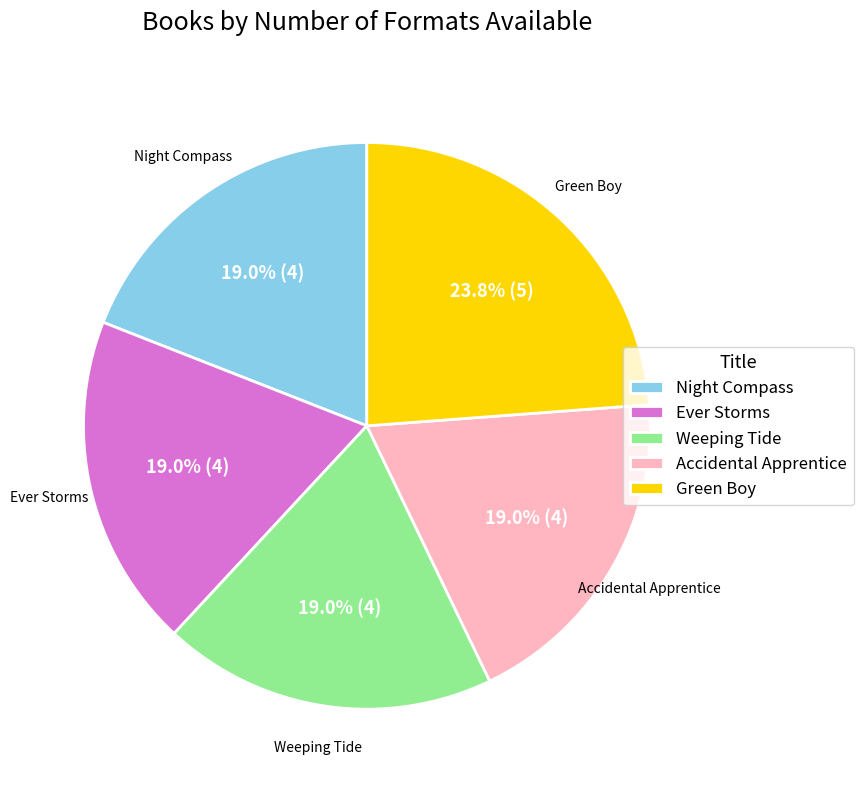

Which has a higher value, Accidental Apprentice or Green Boy?

Green Boy